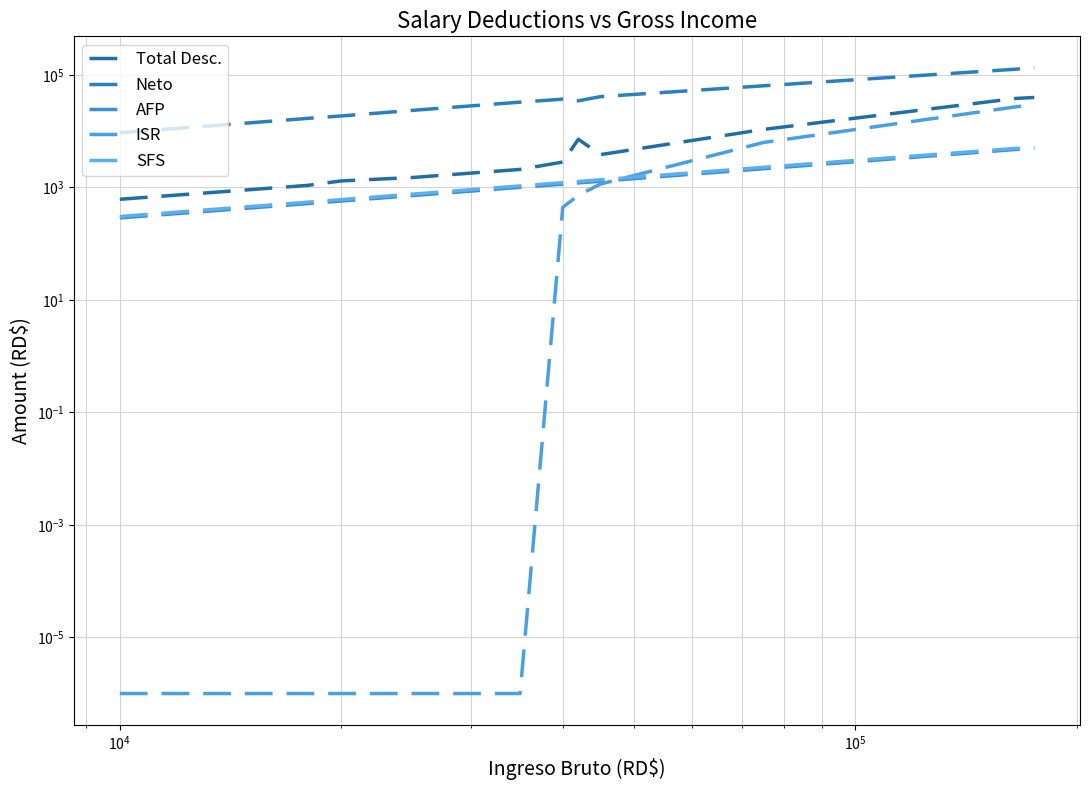

How many lines are shown in the chart?

5